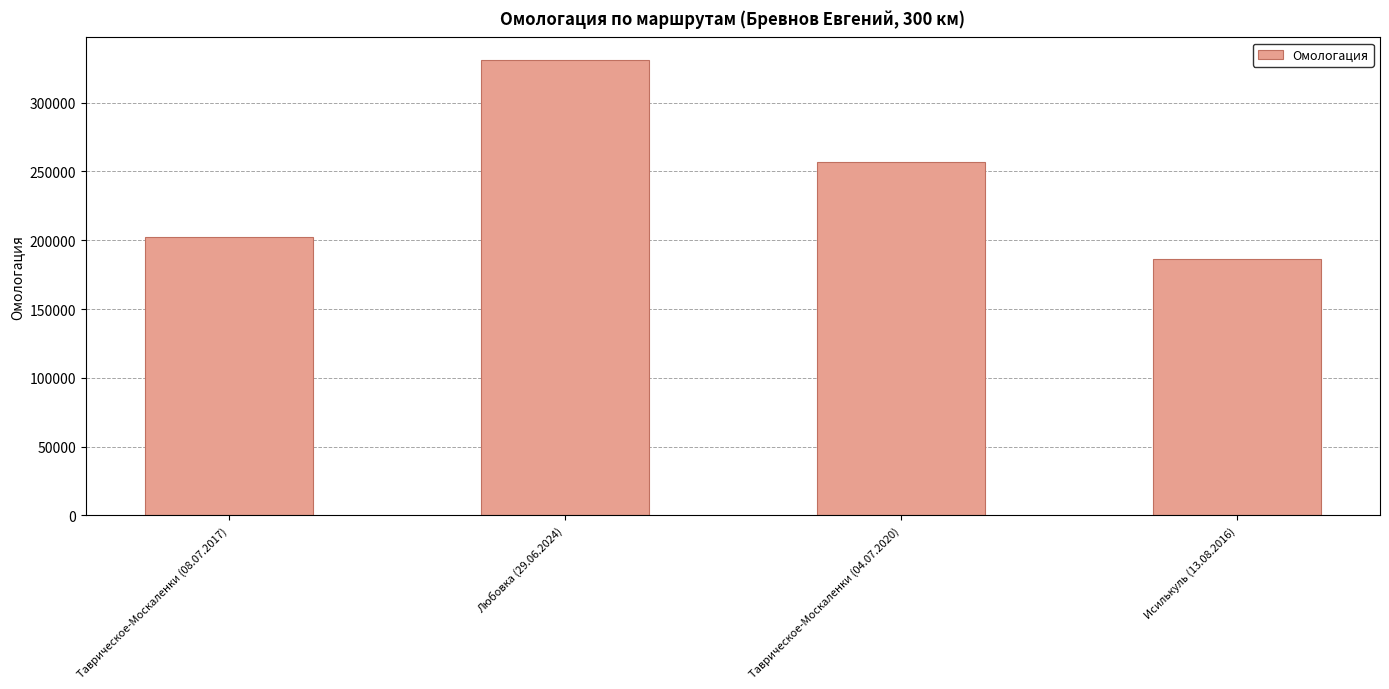

What is the maximum value shown in the chart?

330876